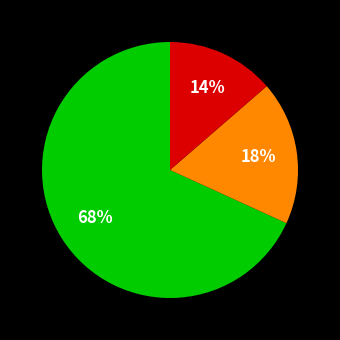

Is there any slice that represents more than half of the pie?

Yes